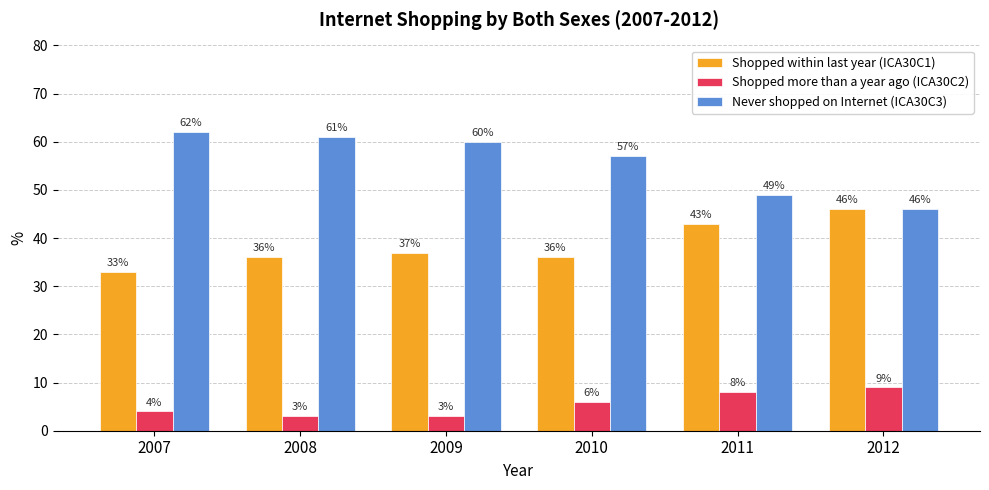

At which label is Never shopped on Internet (ICA30C3) closest to 54?

2010